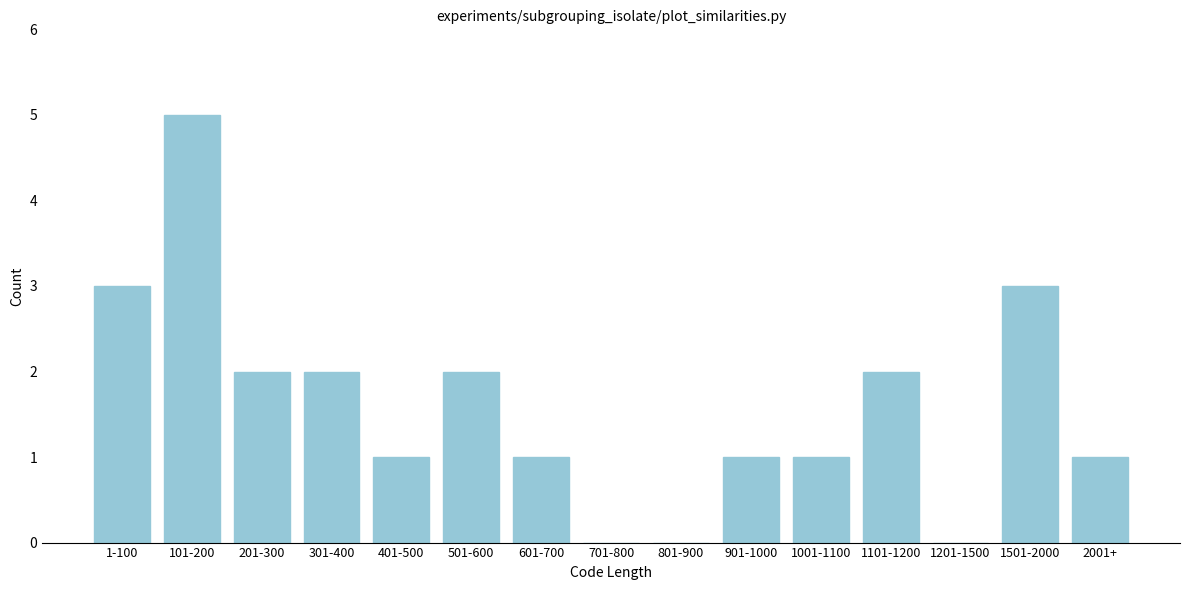

What is the ratio of the value at 501-600 to the value at 1101-1200?

1.0